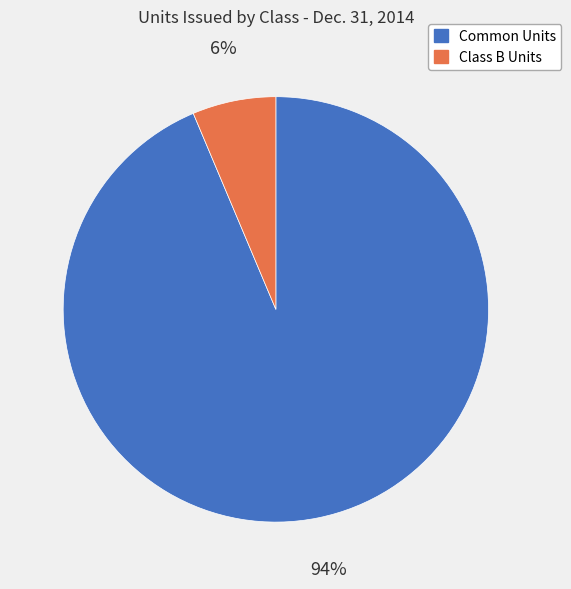

Which category accounts for the majority?

Common Units